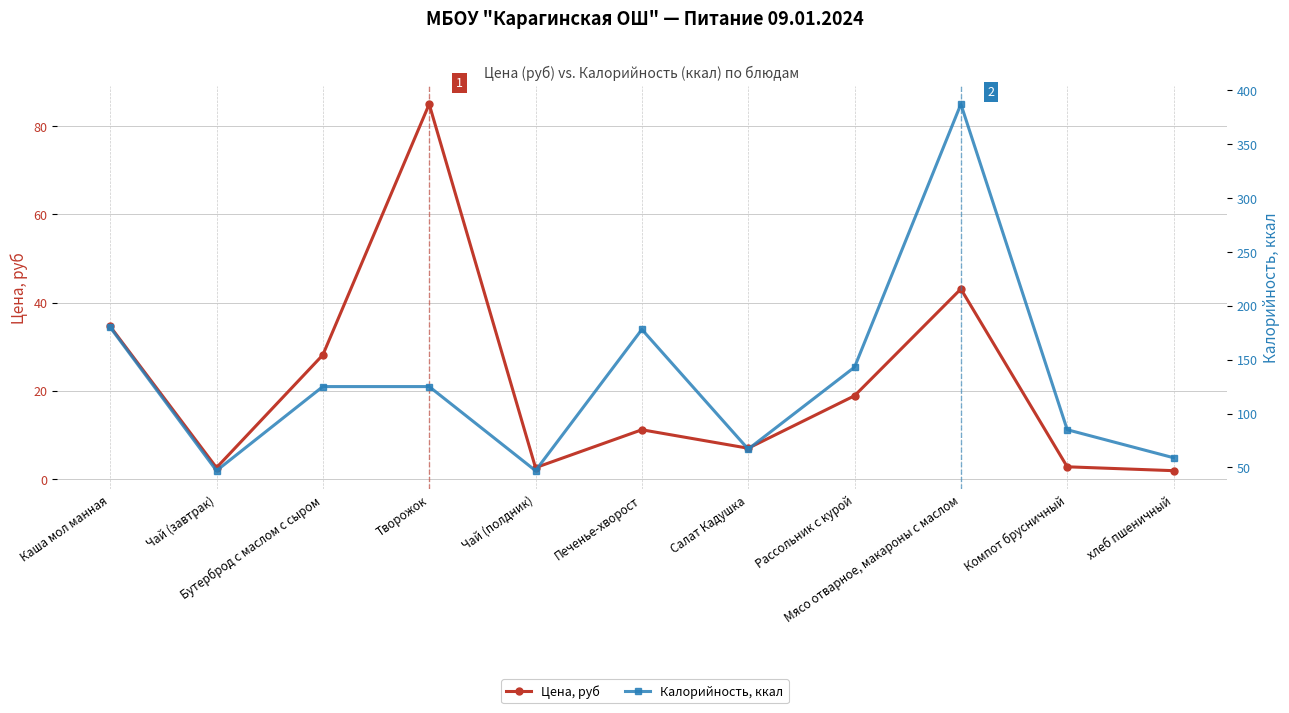

How many data points in Калорийность, ккал are less than 125?

5